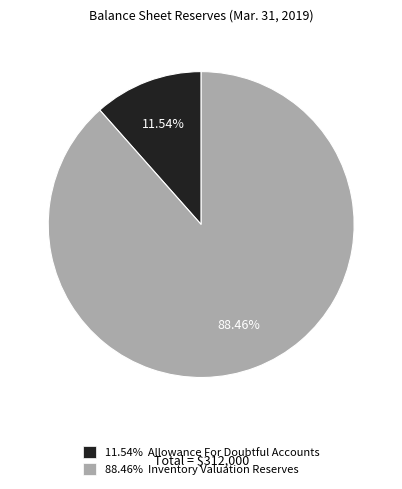

Is there a majority slice in this chart?

Yes